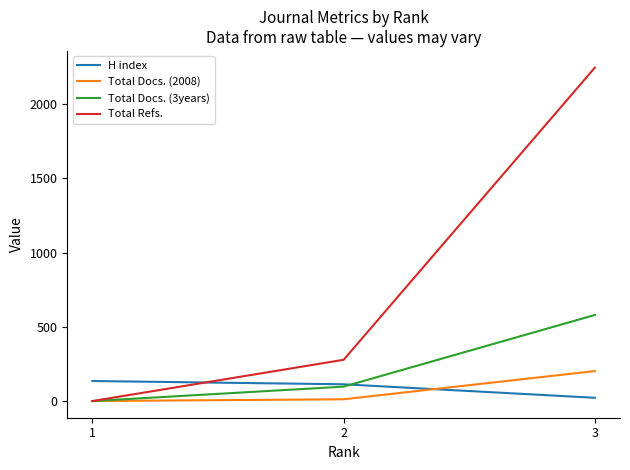

Which series has the widest spread of values?

Total Refs.